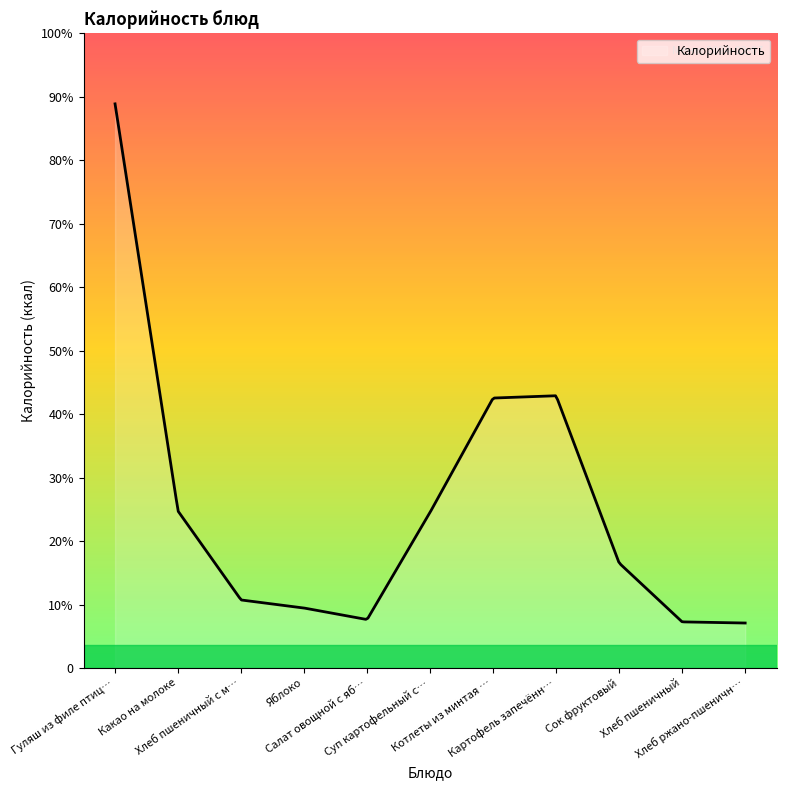

Does the chart display data point markers on the line(s)?

No